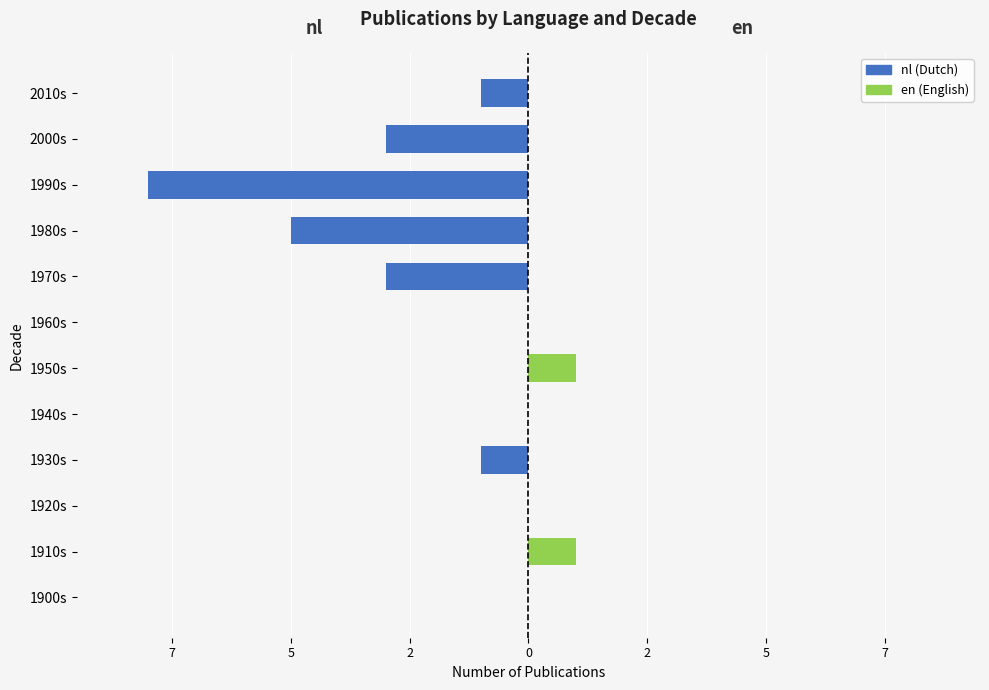

Are the bars horizontal?

Yes